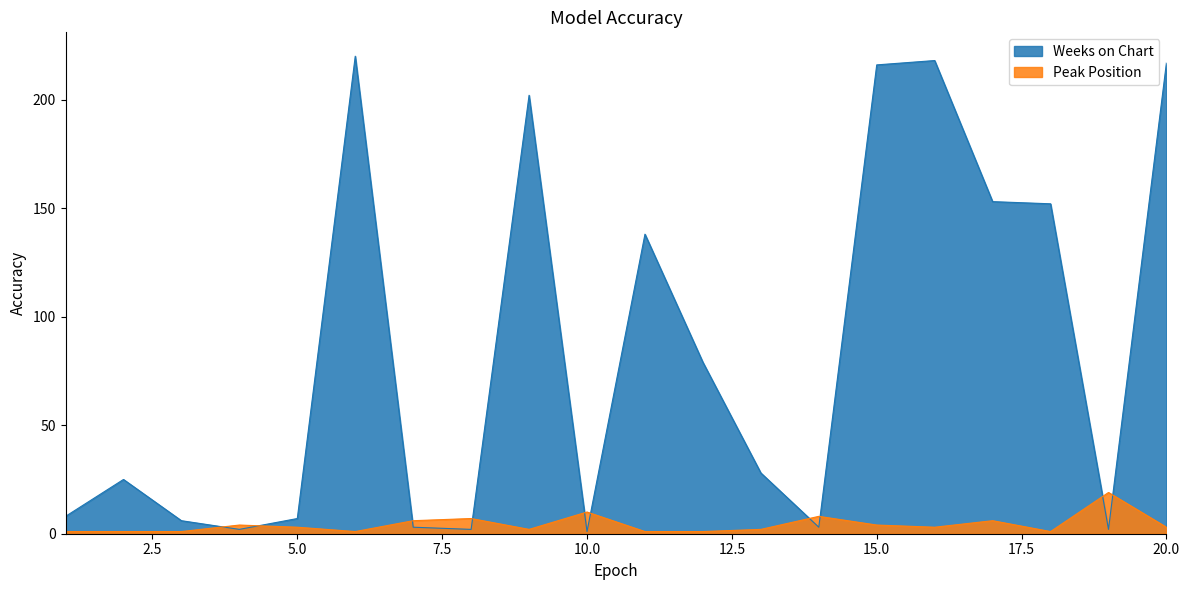

Is it true that Weeks on Chart equals 232 at 18?

False